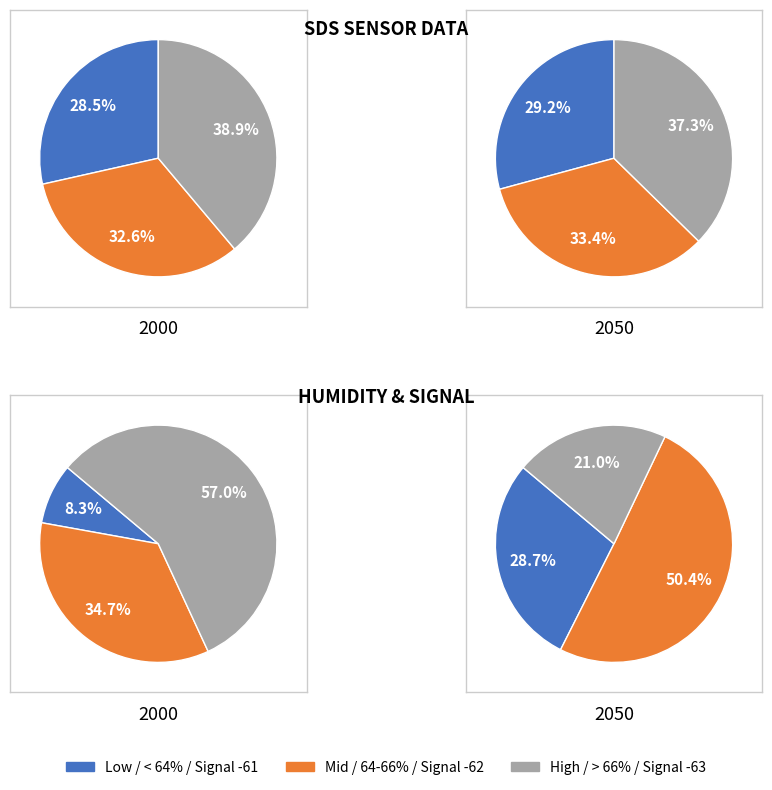

True or false: SDS_P2_mean accounts for 1% of the total.

False